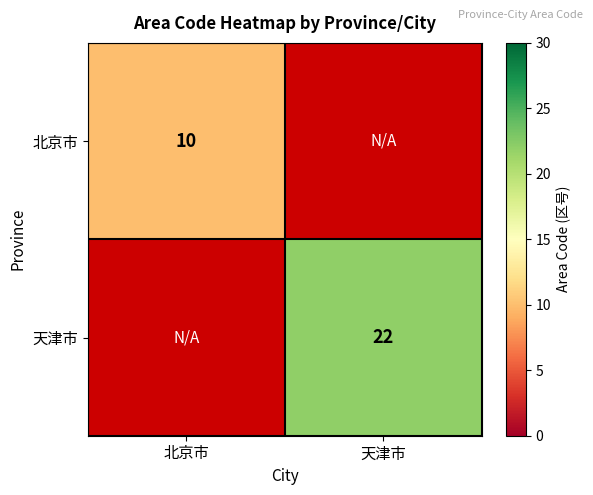

What is the spread (max minus min) of values at 北京市?

10